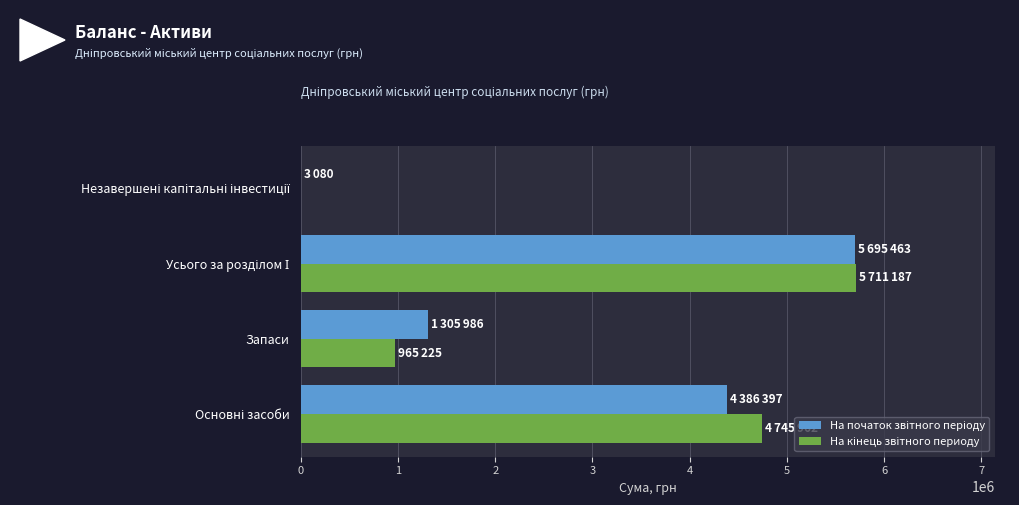

What is the total value across all series at Запаси?

2271211